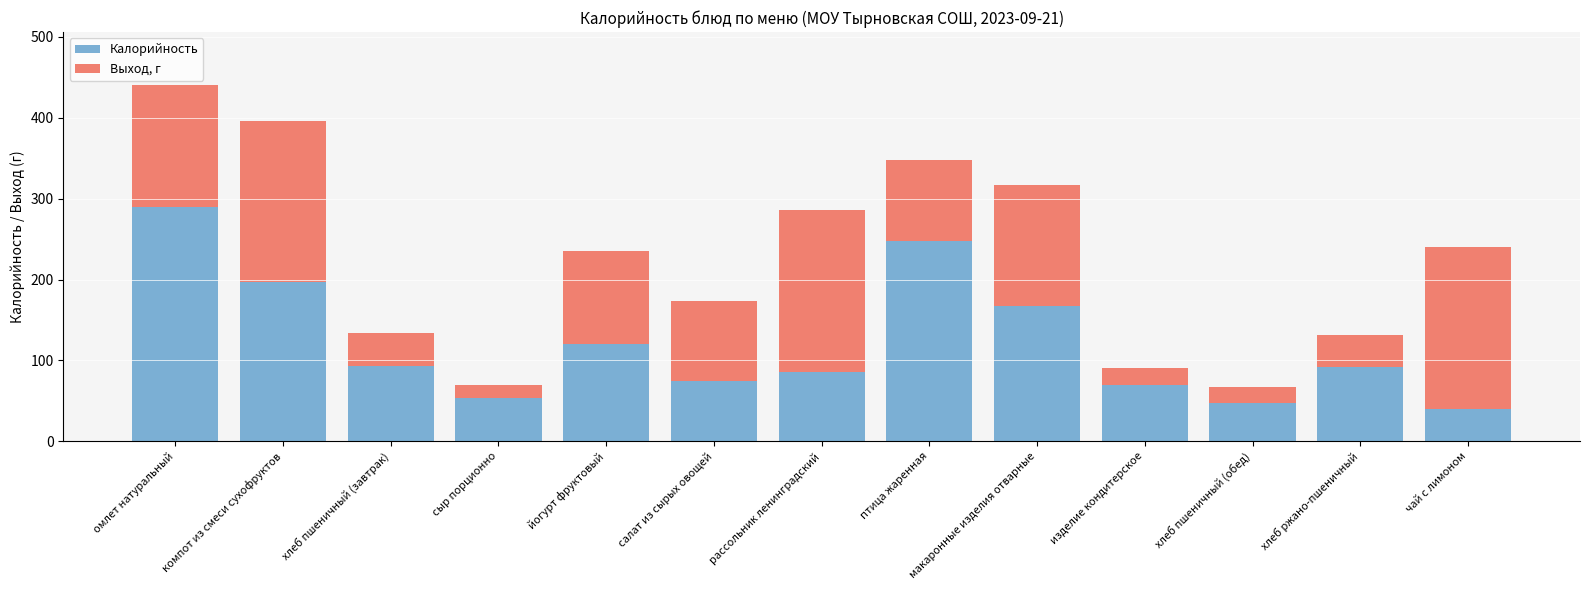

The Калорийность series shows 92.0 at хлеб ржано-пшеничный. True or false?

True